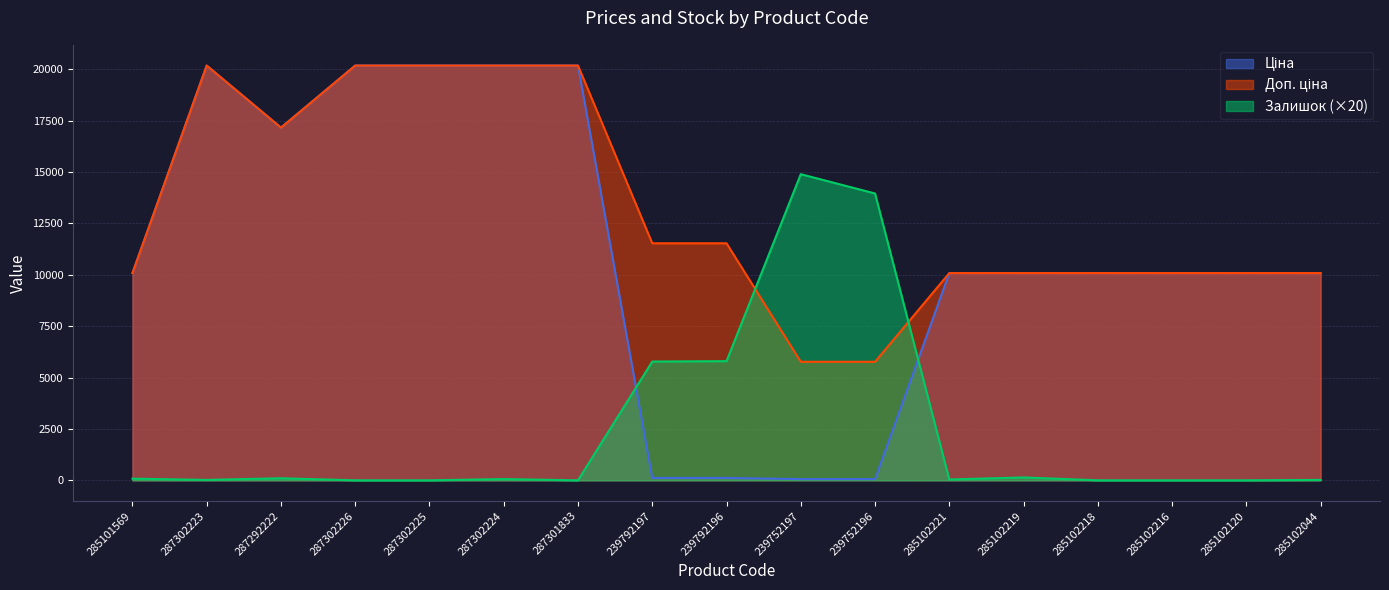

What is the value of the Залишок point at the 17th from the left?

20.0